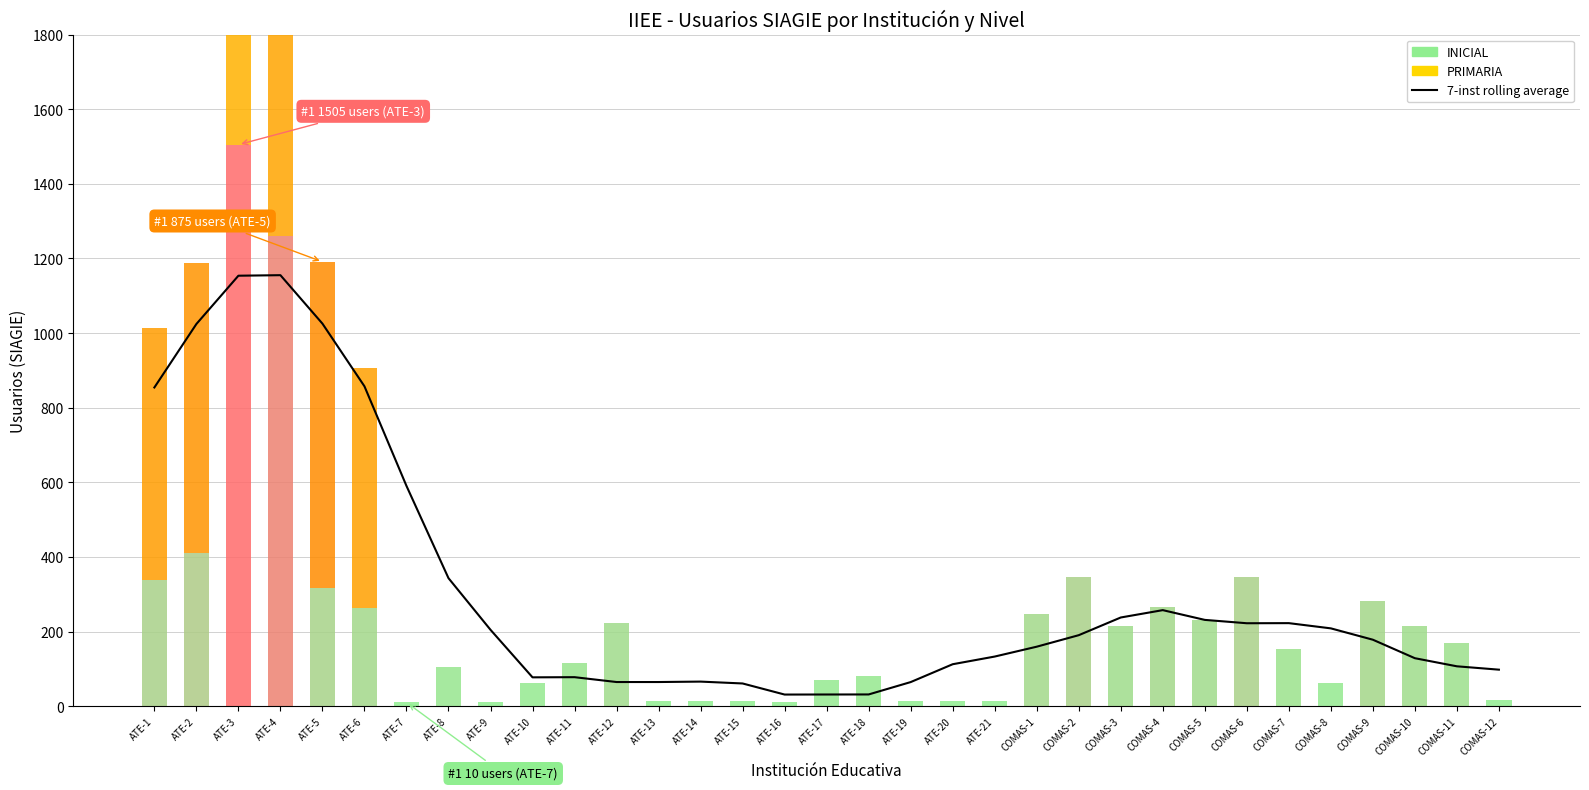

The value at ATE-14 is 112.7. True or false?

False